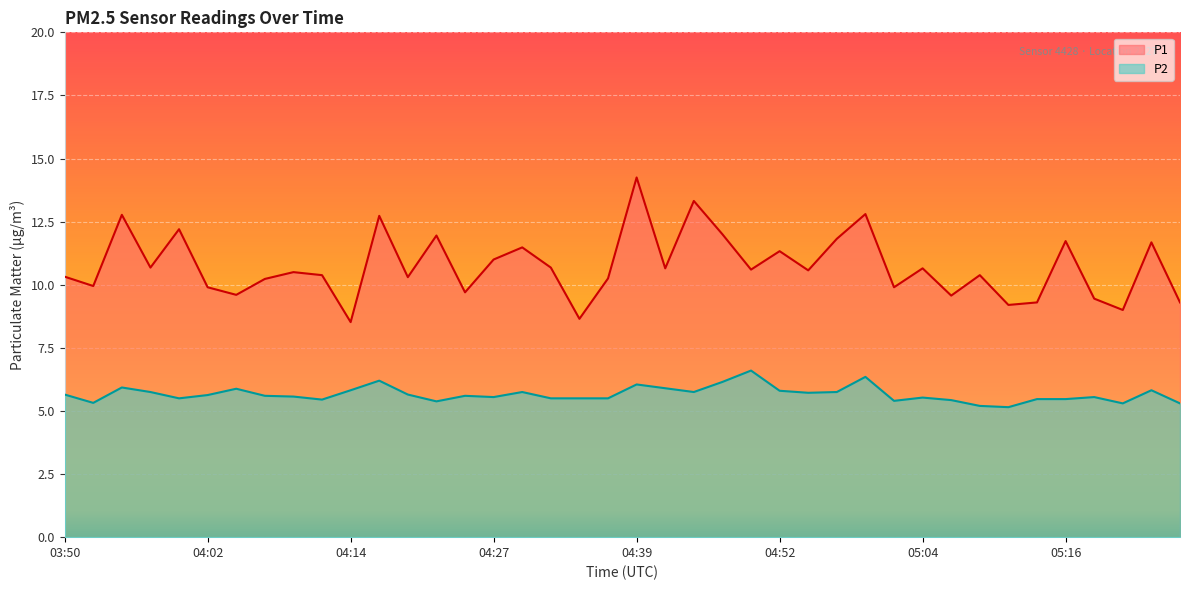

Reading left to right, list all the values displayed in this chart.

P1: 10.3	9.9	12.8	10.7	12.2	9.9	9.6	10.2	10.5	10.4	8.5	12.7	10.3	11.9	9.7	11.0	11.5	10.7	8.7	10.2	14.2	10.7	13.3	12.0	10.6	11.3	10.6	11.8	12.8	9.9	10.7	9.6	10.4	9.2	9.3	11.7	9.4	9.0	11.7	9.3
P2: 5.7	5.3	5.9	5.8	5.5	5.6	5.9	5.6	5.6	5.5	5.8	6.2	5.7	5.4	5.6	5.5	5.8	5.5	5.5	5.5	6.0	5.9	5.8	6.2	6.6	5.8	5.7	5.8	6.3	5.4	5.5	5.4	5.2	5.2	5.5	5.5	5.5	5.3	5.8	5.3